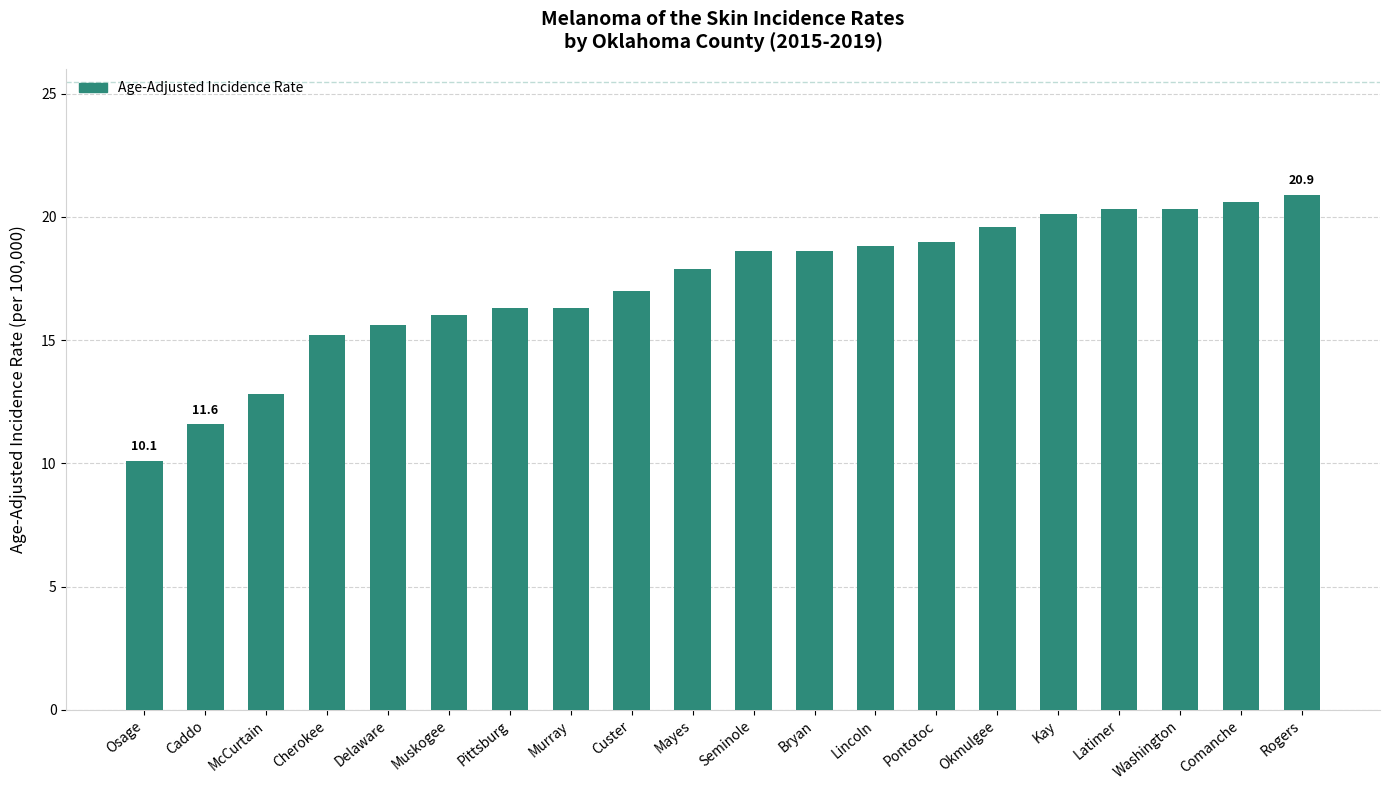

Is it true that the value at Comanche is 6.2?

False